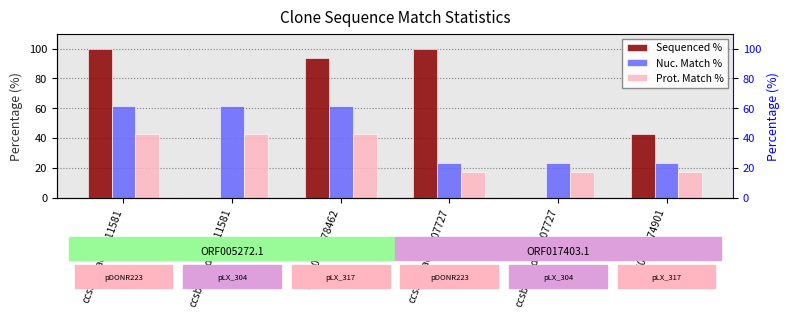

What is the average value of the Prot. Match % series?

29.9